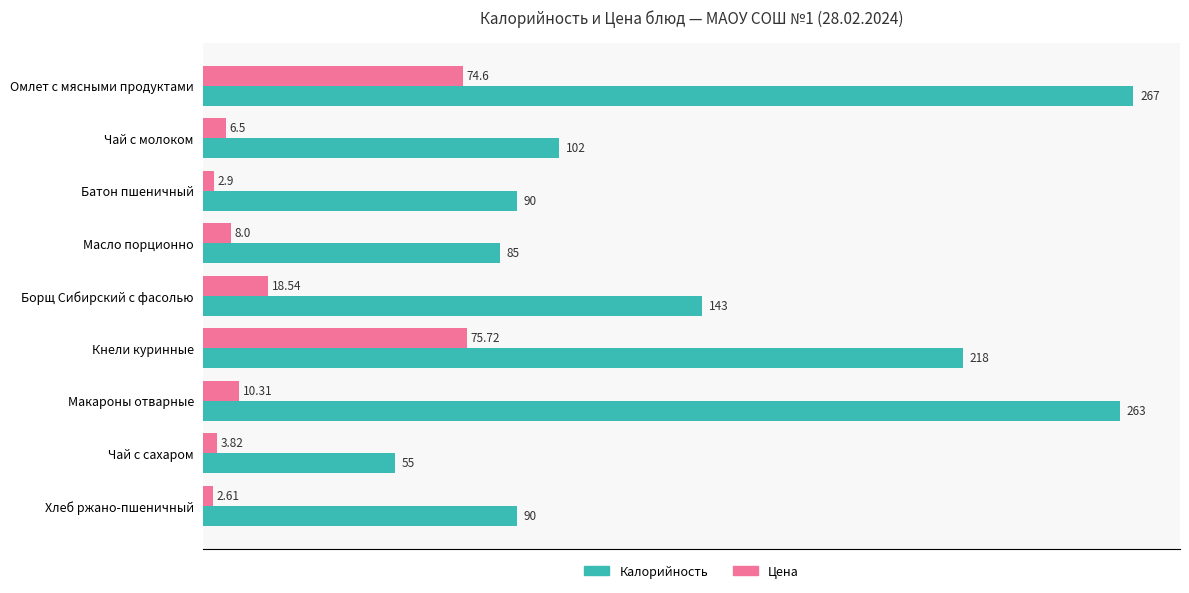

What is the average value of the Калорийность series?

145.9